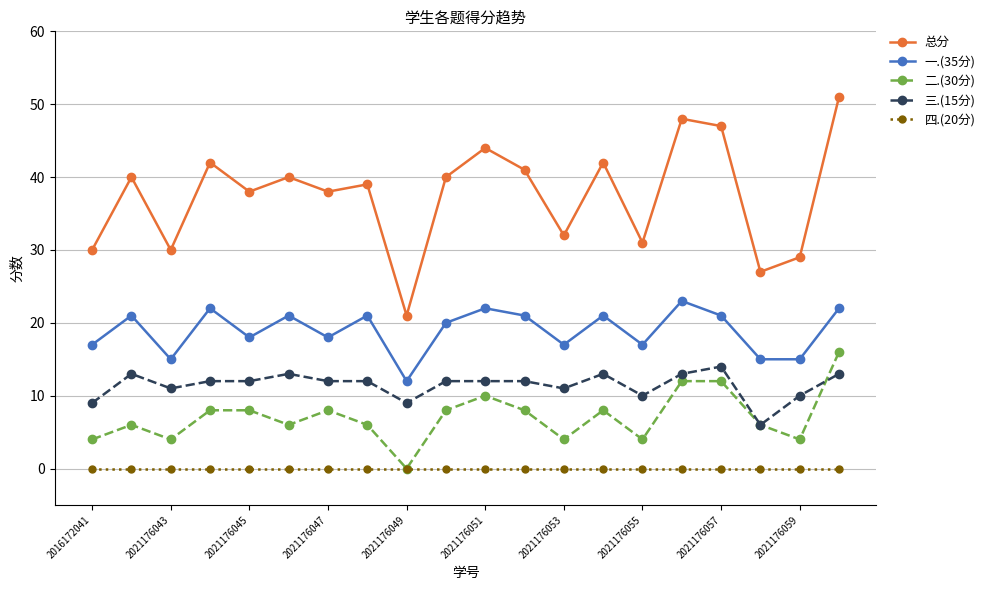

What is the sum of all 一.(35分) values?

379